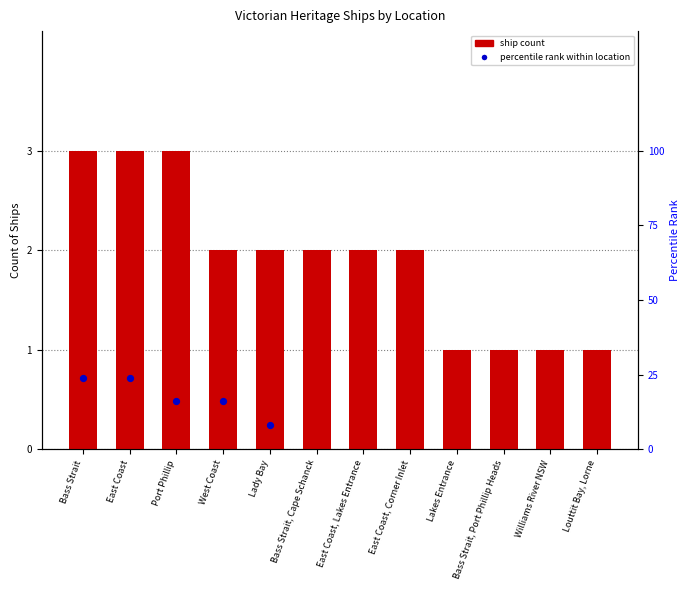

Which series contains the highest Y value?

percentile rank within location